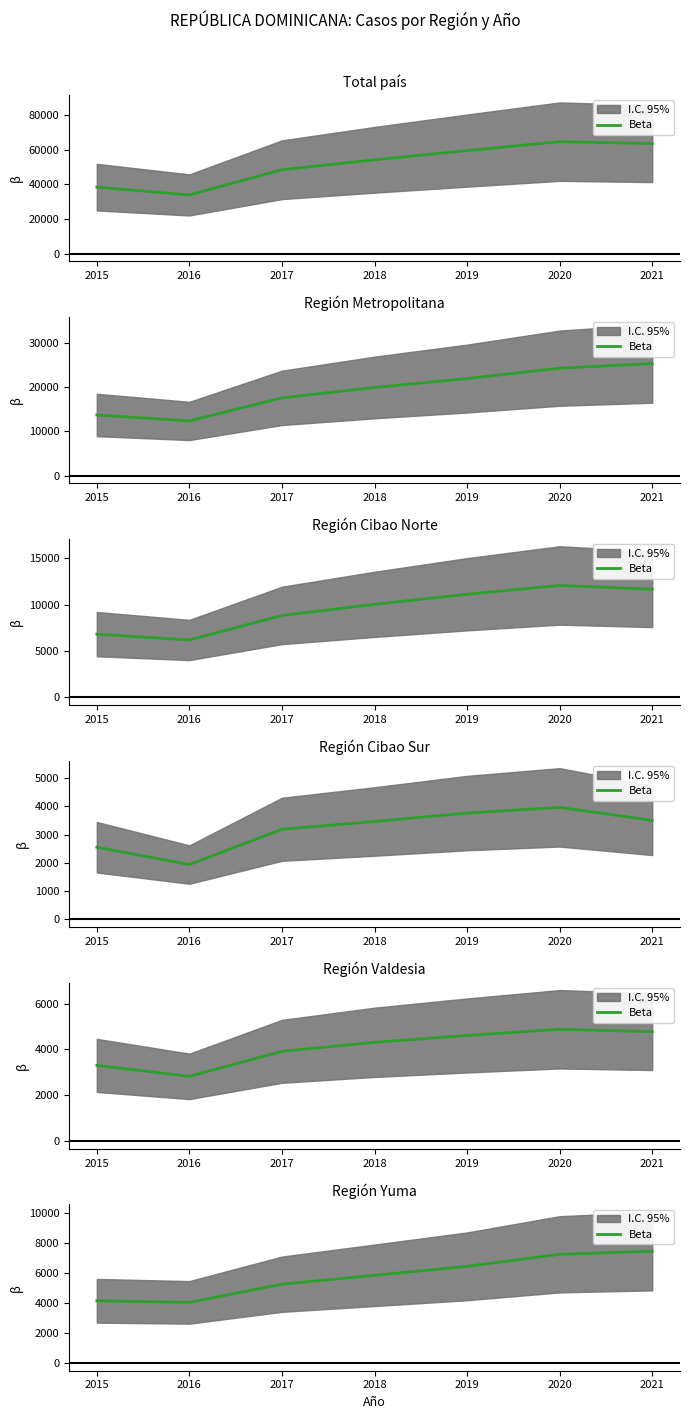

Rank the categories by value from lowest to highest.

2016, 2015, 2017, 2018, 2019, 2020, 2021